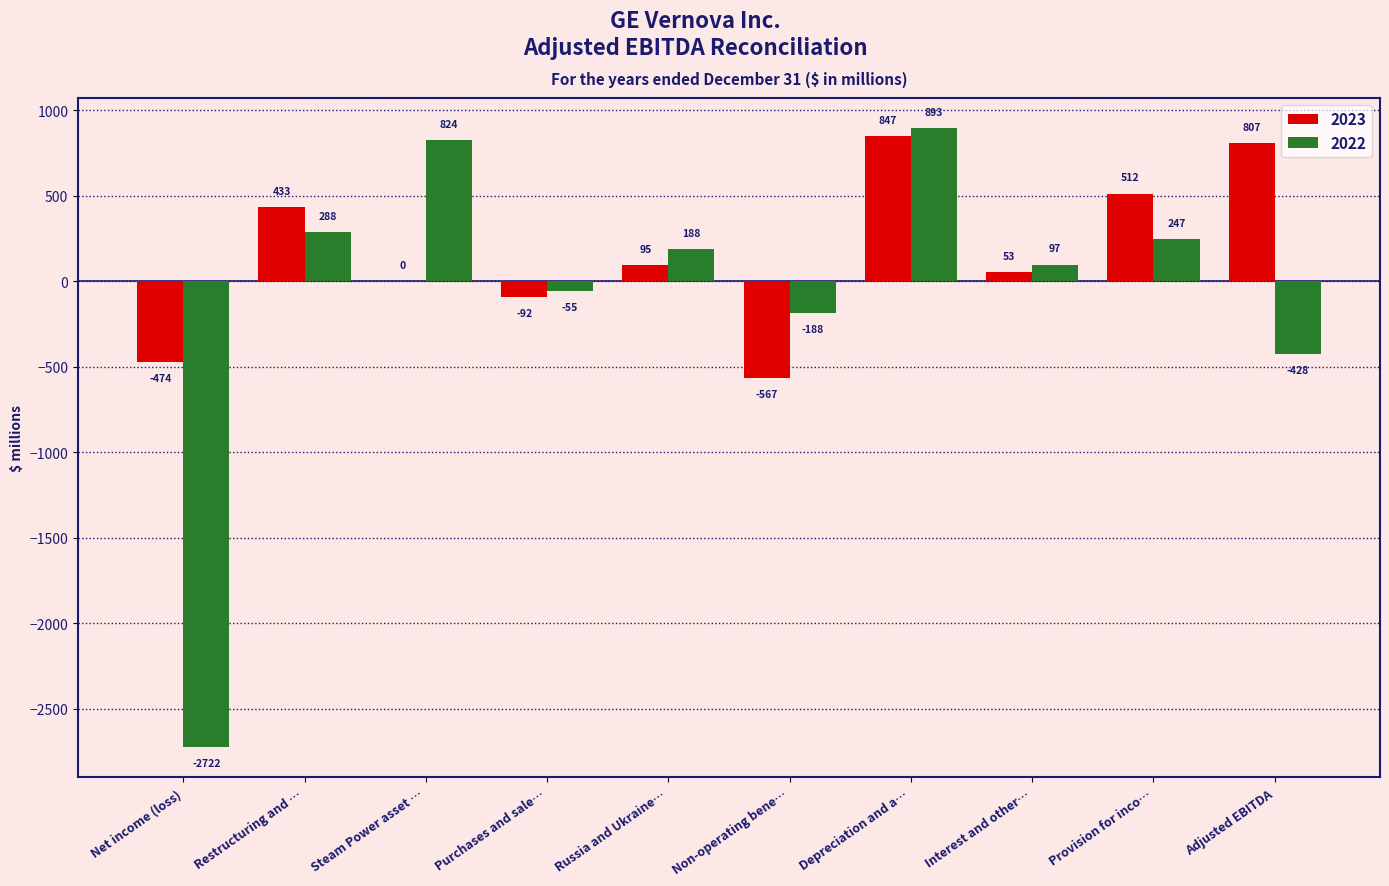

The 2023 series shows 433 at Restructuring and …. True or false?

True